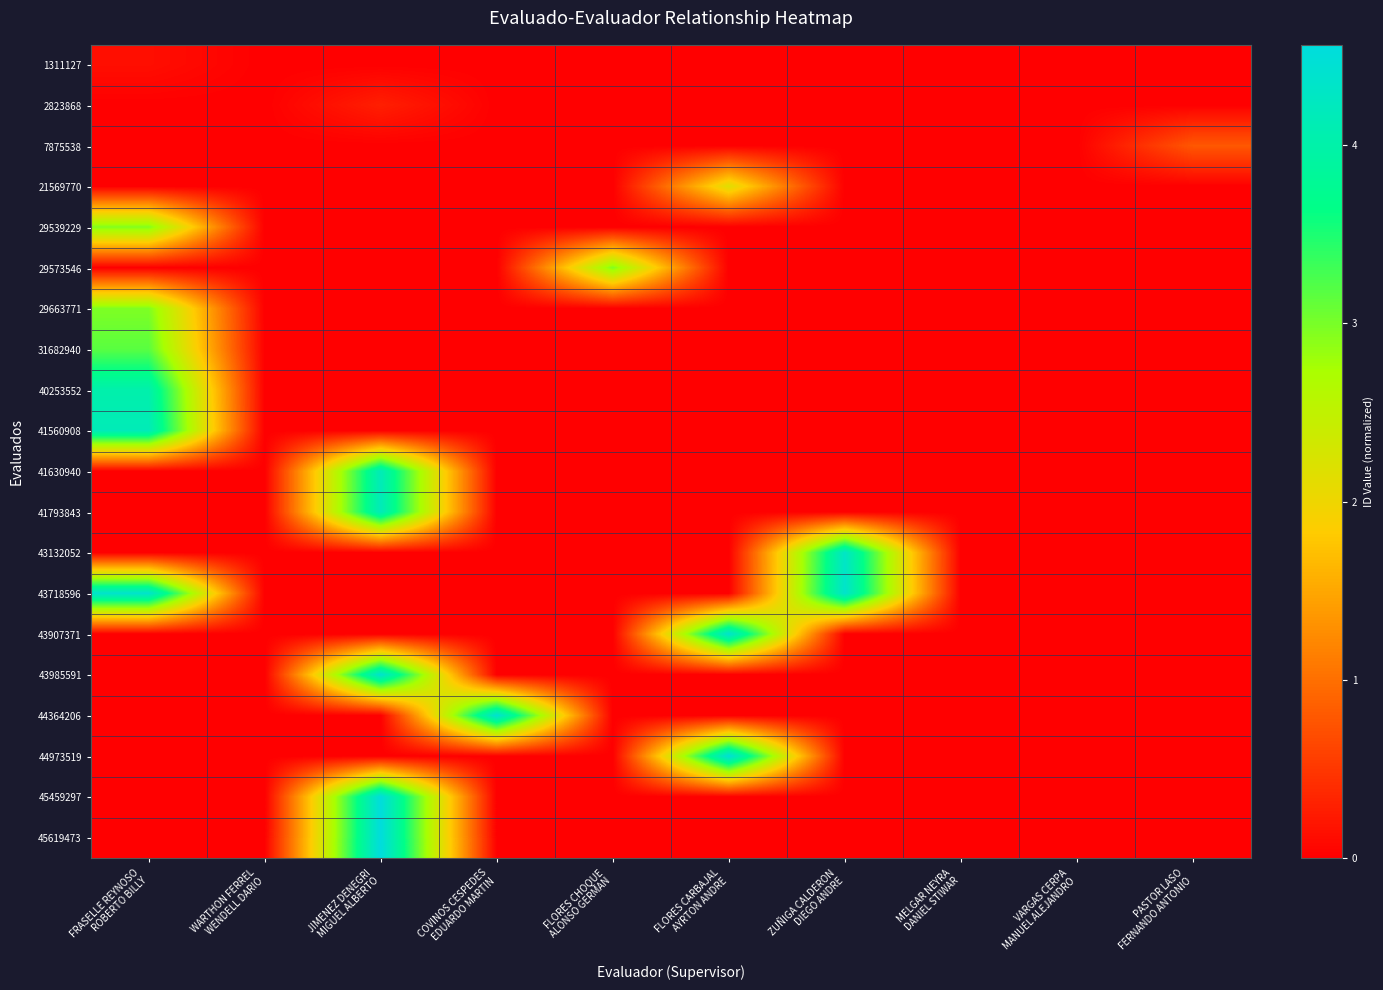

Reading left to right, transcribe all the data shown in this chart.

1311127: FRASELLE REYNOSO
ROBERTO BILLY=0.1	WARTHON FERREL
WENDELL DARIO=0.0	JIMENEZ DENEGRI
MIGUEL ALBERTO=0.0	COVINOS CESPEDES
EDUARDO MARTIN=0.0	FLORES CHOQUE
ALONSO GERMAN=0.0	FLORES CARBAJAL
AYRTON ANDRE=0.0	ZUÑIGA CALDERON
DIEGO ANDRE=0.0	MELGAR NEYRA
DANIEL STIWAR=0.0	VARGAS CERPA
MANUEL ALEJANDRO=0.0	PASTOR LASO
FERNANDO ANTONIO=0.0
2823868: FRASELLE REYNOSO
ROBERTO BILLY=0.0	WARTHON FERREL
WENDELL DARIO=0.0	JIMENEZ DENEGRI
MIGUEL ALBERTO=0.3	COVINOS CESPEDES
EDUARDO MARTIN=0.0	FLORES CHOQUE
ALONSO GERMAN=0.0	FLORES CARBAJAL
AYRTON ANDRE=0.0	ZUÑIGA CALDERON
DIEGO ANDRE=0.0	MELGAR NEYRA
DANIEL STIWAR=0.0	VARGAS CERPA
MANUEL ALEJANDRO=0.0	PASTOR LASO
FERNANDO ANTONIO=0.0
7875538: FRASELLE REYNOSO
ROBERTO BILLY=0.0	WARTHON FERREL
WENDELL DARIO=0.0	JIMENEZ DENEGRI
MIGUEL ALBERTO=0.0	COVINOS CESPEDES
EDUARDO MARTIN=0.0	FLORES CHOQUE
ALONSO GERMAN=0.0	FLORES CARBAJAL
AYRTON ANDRE=0.0	ZUÑIGA CALDERON
DIEGO ANDRE=0.0	MELGAR NEYRA
DANIEL STIWAR=0.0	VARGAS CERPA
MANUEL ALEJANDRO=0.0	PASTOR LASO
FERNANDO ANTONIO=0.8
21569770: FRASELLE REYNOSO
ROBERTO BILLY=0.0	WARTHON FERREL
WENDELL DARIO=0.0	JIMENEZ DENEGRI
MIGUEL ALBERTO=0.0	COVINOS CESPEDES
EDUARDO MARTIN=0.0	FLORES CHOQUE
ALONSO GERMAN=0.0	FLORES CARBAJAL
AYRTON ANDRE=2.2	ZUÑIGA CALDERON
DIEGO ANDRE=0.0	MELGAR NEYRA
DANIEL STIWAR=0.0	VARGAS CERPA
MANUEL ALEJANDRO=0.0	PASTOR LASO
FERNANDO ANTONIO=0.0
29539229: FRASELLE REYNOSO
ROBERTO BILLY=3.0	WARTHON FERREL
WENDELL DARIO=0.0	JIMENEZ DENEGRI
MIGUEL ALBERTO=0.0	COVINOS CESPEDES
EDUARDO MARTIN=0.0	FLORES CHOQUE
ALONSO GERMAN=0.0	FLORES CARBAJAL
AYRTON ANDRE=0.0	ZUÑIGA CALDERON
DIEGO ANDRE=0.0	MELGAR NEYRA
DANIEL STIWAR=0.0	VARGAS CERPA
MANUEL ALEJANDRO=0.0	PASTOR LASO
FERNANDO ANTONIO=0.0
29573546: FRASELLE REYNOSO
ROBERTO BILLY=0.0	WARTHON FERREL
WENDELL DARIO=0.0	JIMENEZ DENEGRI
MIGUEL ALBERTO=0.0	COVINOS CESPEDES
EDUARDO MARTIN=0.0	FLORES CHOQUE
ALONSO GERMAN=3.0	FLORES CARBAJAL
AYRTON ANDRE=0.0	ZUÑIGA CALDERON
DIEGO ANDRE=0.0	MELGAR NEYRA
DANIEL STIWAR=0.0	VARGAS CERPA
MANUEL ALEJANDRO=0.0	PASTOR LASO
FERNANDO ANTONIO=0.0
29663771: FRASELLE REYNOSO
ROBERTO BILLY=3.0	WARTHON FERREL
WENDELL DARIO=0.0	JIMENEZ DENEGRI
MIGUEL ALBERTO=0.0	COVINOS CESPEDES
EDUARDO MARTIN=0.0	FLORES CHOQUE
ALONSO GERMAN=0.0	FLORES CARBAJAL
AYRTON ANDRE=0.0	ZUÑIGA CALDERON
DIEGO ANDRE=0.0	MELGAR NEYRA
DANIEL STIWAR=0.0	VARGAS CERPA
MANUEL ALEJANDRO=0.0	PASTOR LASO
FERNANDO ANTONIO=0.0
31682940: FRASELLE REYNOSO
ROBERTO BILLY=3.2	WARTHON FERREL
WENDELL DARIO=0.0	JIMENEZ DENEGRI
MIGUEL ALBERTO=0.0	COVINOS CESPEDES
EDUARDO MARTIN=0.0	FLORES CHOQUE
ALONSO GERMAN=0.0	FLORES CARBAJAL
AYRTON ANDRE=0.0	ZUÑIGA CALDERON
DIEGO ANDRE=0.0	MELGAR NEYRA
DANIEL STIWAR=0.0	VARGAS CERPA
MANUEL ALEJANDRO=0.0	PASTOR LASO
FERNANDO ANTONIO=0.0
40253552: FRASELLE REYNOSO
ROBERTO BILLY=4.0	WARTHON FERREL
WENDELL DARIO=0.0	JIMENEZ DENEGRI
MIGUEL ALBERTO=0.0	COVINOS CESPEDES
EDUARDO MARTIN=0.0	FLORES CHOQUE
ALONSO GERMAN=0.0	FLORES CARBAJAL
AYRTON ANDRE=0.0	ZUÑIGA CALDERON
DIEGO ANDRE=0.0	MELGAR NEYRA
DANIEL STIWAR=0.0	VARGAS CERPA
MANUEL ALEJANDRO=0.0	PASTOR LASO
FERNANDO ANTONIO=0.0
41560908: FRASELLE REYNOSO
ROBERTO BILLY=4.2	WARTHON FERREL
WENDELL DARIO=0.0	JIMENEZ DENEGRI
MIGUEL ALBERTO=0.0	COVINOS CESPEDES
EDUARDO MARTIN=0.0	FLORES CHOQUE
ALONSO GERMAN=0.0	FLORES CARBAJAL
AYRTON ANDRE=0.0	ZUÑIGA CALDERON
DIEGO ANDRE=0.0	MELGAR NEYRA
DANIEL STIWAR=0.0	VARGAS CERPA
MANUEL ALEJANDRO=0.0	PASTOR LASO
FERNANDO ANTONIO=0.0
41630940: FRASELLE REYNOSO
ROBERTO BILLY=0.0	WARTHON FERREL
WENDELL DARIO=0.0	JIMENEZ DENEGRI
MIGUEL ALBERTO=4.2	COVINOS CESPEDES
EDUARDO MARTIN=0.0	FLORES CHOQUE
ALONSO GERMAN=0.0	FLORES CARBAJAL
AYRTON ANDRE=0.0	ZUÑIGA CALDERON
DIEGO ANDRE=0.0	MELGAR NEYRA
DANIEL STIWAR=0.0	VARGAS CERPA
MANUEL ALEJANDRO=0.0	PASTOR LASO
FERNANDO ANTONIO=0.0
41793843: FRASELLE REYNOSO
ROBERTO BILLY=0.0	WARTHON FERREL
WENDELL DARIO=0.0	JIMENEZ DENEGRI
MIGUEL ALBERTO=4.2	COVINOS CESPEDES
EDUARDO MARTIN=0.0	FLORES CHOQUE
ALONSO GERMAN=0.0	FLORES CARBAJAL
AYRTON ANDRE=0.0	ZUÑIGA CALDERON
DIEGO ANDRE=0.0	MELGAR NEYRA
DANIEL STIWAR=0.0	VARGAS CERPA
MANUEL ALEJANDRO=0.0	PASTOR LASO
FERNANDO ANTONIO=0.0
43132052: FRASELLE REYNOSO
ROBERTO BILLY=0.0	WARTHON FERREL
WENDELL DARIO=0.0	JIMENEZ DENEGRI
MIGUEL ALBERTO=0.0	COVINOS CESPEDES
EDUARDO MARTIN=0.0	FLORES CHOQUE
ALONSO GERMAN=0.0	FLORES CARBAJAL
AYRTON ANDRE=0.0	ZUÑIGA CALDERON
DIEGO ANDRE=4.3	MELGAR NEYRA
DANIEL STIWAR=0.0	VARGAS CERPA
MANUEL ALEJANDRO=0.0	PASTOR LASO
FERNANDO ANTONIO=0.0
43718596: FRASELLE REYNOSO
ROBERTO BILLY=4.4	WARTHON FERREL
WENDELL DARIO=0.0	JIMENEZ DENEGRI
MIGUEL ALBERTO=0.0	COVINOS CESPEDES
EDUARDO MARTIN=0.0	FLORES CHOQUE
ALONSO GERMAN=0.0	FLORES CARBAJAL
AYRTON ANDRE=0.0	ZUÑIGA CALDERON
DIEGO ANDRE=4.4	MELGAR NEYRA
DANIEL STIWAR=0.0	VARGAS CERPA
MANUEL ALEJANDRO=0.0	PASTOR LASO
FERNANDO ANTONIO=0.0
43907371: FRASELLE REYNOSO
ROBERTO BILLY=0.0	WARTHON FERREL
WENDELL DARIO=0.0	JIMENEZ DENEGRI
MIGUEL ALBERTO=0.0	COVINOS CESPEDES
EDUARDO MARTIN=0.0	FLORES CHOQUE
ALONSO GERMAN=0.0	FLORES CARBAJAL
AYRTON ANDRE=4.4	ZUÑIGA CALDERON
DIEGO ANDRE=0.0	MELGAR NEYRA
DANIEL STIWAR=0.0	VARGAS CERPA
MANUEL ALEJANDRO=0.0	PASTOR LASO
FERNANDO ANTONIO=0.0
43985591: FRASELLE REYNOSO
ROBERTO BILLY=0.0	WARTHON FERREL
WENDELL DARIO=0.0	JIMENEZ DENEGRI
MIGUEL ALBERTO=4.4	COVINOS CESPEDES
EDUARDO MARTIN=0.0	FLORES CHOQUE
ALONSO GERMAN=0.0	FLORES CARBAJAL
AYRTON ANDRE=0.0	ZUÑIGA CALDERON
DIEGO ANDRE=0.0	MELGAR NEYRA
DANIEL STIWAR=0.0	VARGAS CERPA
MANUEL ALEJANDRO=0.0	PASTOR LASO
FERNANDO ANTONIO=0.0
44364206: FRASELLE REYNOSO
ROBERTO BILLY=0.0	WARTHON FERREL
WENDELL DARIO=0.0	JIMENEZ DENEGRI
MIGUEL ALBERTO=0.0	COVINOS CESPEDES
EDUARDO MARTIN=4.4	FLORES CHOQUE
ALONSO GERMAN=0.0	FLORES CARBAJAL
AYRTON ANDRE=0.0	ZUÑIGA CALDERON
DIEGO ANDRE=0.0	MELGAR NEYRA
DANIEL STIWAR=0.0	VARGAS CERPA
MANUEL ALEJANDRO=0.0	PASTOR LASO
FERNANDO ANTONIO=0.0
44973519: FRASELLE REYNOSO
ROBERTO BILLY=0.0	WARTHON FERREL
WENDELL DARIO=0.0	JIMENEZ DENEGRI
MIGUEL ALBERTO=0.0	COVINOS CESPEDES
EDUARDO MARTIN=0.0	FLORES CHOQUE
ALONSO GERMAN=0.0	FLORES CARBAJAL
AYRTON ANDRE=4.5	ZUÑIGA CALDERON
DIEGO ANDRE=0.0	MELGAR NEYRA
DANIEL STIWAR=0.0	VARGAS CERPA
MANUEL ALEJANDRO=0.0	PASTOR LASO
FERNANDO ANTONIO=0.0
45459297: FRASELLE REYNOSO
ROBERTO BILLY=0.0	WARTHON FERREL
WENDELL DARIO=0.0	JIMENEZ DENEGRI
MIGUEL ALBERTO=4.5	COVINOS CESPEDES
EDUARDO MARTIN=0.0	FLORES CHOQUE
ALONSO GERMAN=0.0	FLORES CARBAJAL
AYRTON ANDRE=0.0	ZUÑIGA CALDERON
DIEGO ANDRE=0.0	MELGAR NEYRA
DANIEL STIWAR=0.0	VARGAS CERPA
MANUEL ALEJANDRO=0.0	PASTOR LASO
FERNANDO ANTONIO=0.0
45619473: FRASELLE REYNOSO
ROBERTO BILLY=0.0	WARTHON FERREL
WENDELL DARIO=0.0	JIMENEZ DENEGRI
MIGUEL ALBERTO=4.6	COVINOS CESPEDES
EDUARDO MARTIN=0.0	FLORES CHOQUE
ALONSO GERMAN=0.0	FLORES CARBAJAL
AYRTON ANDRE=0.0	ZUÑIGA CALDERON
DIEGO ANDRE=0.0	MELGAR NEYRA
DANIEL STIWAR=0.0	VARGAS CERPA
MANUEL ALEJANDRO=0.0	PASTOR LASO
FERNANDO ANTONIO=0.0